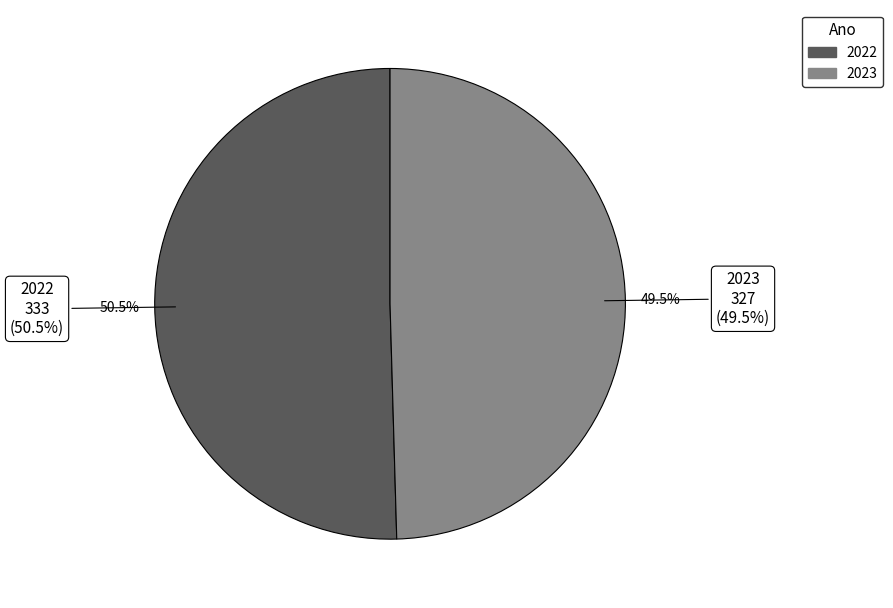

Is there any slice that represents more than half of the pie?

Yes